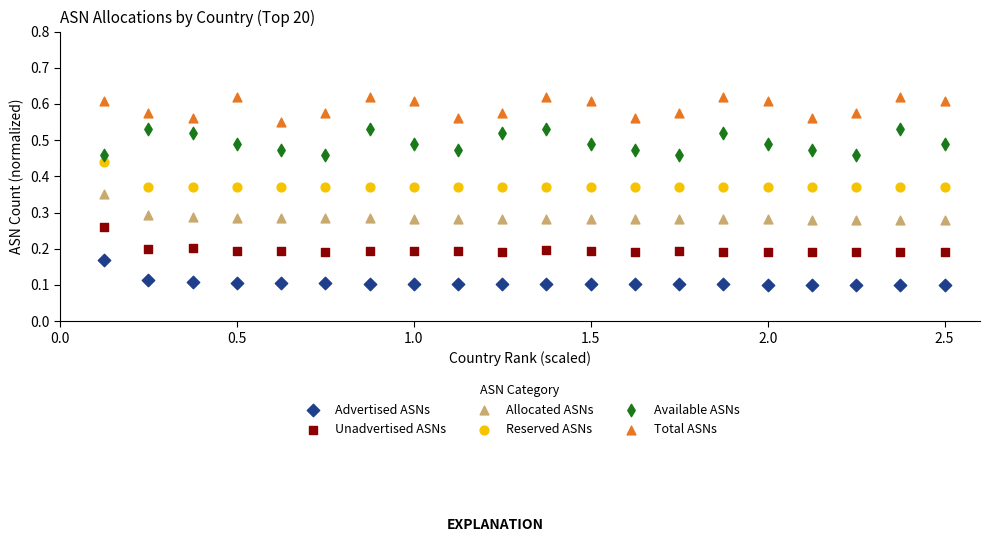

Across all data points, what is the range of X values (max minus min)?

2.4